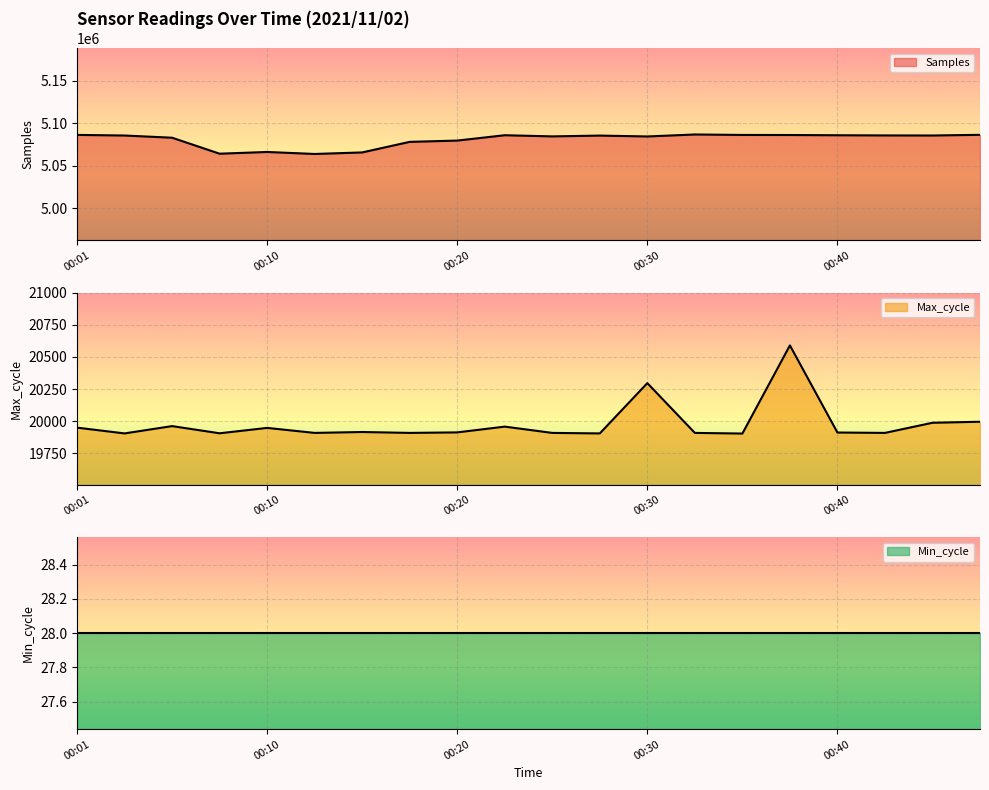

True or false: Samples has a value of 5063793 at 00:13.

True